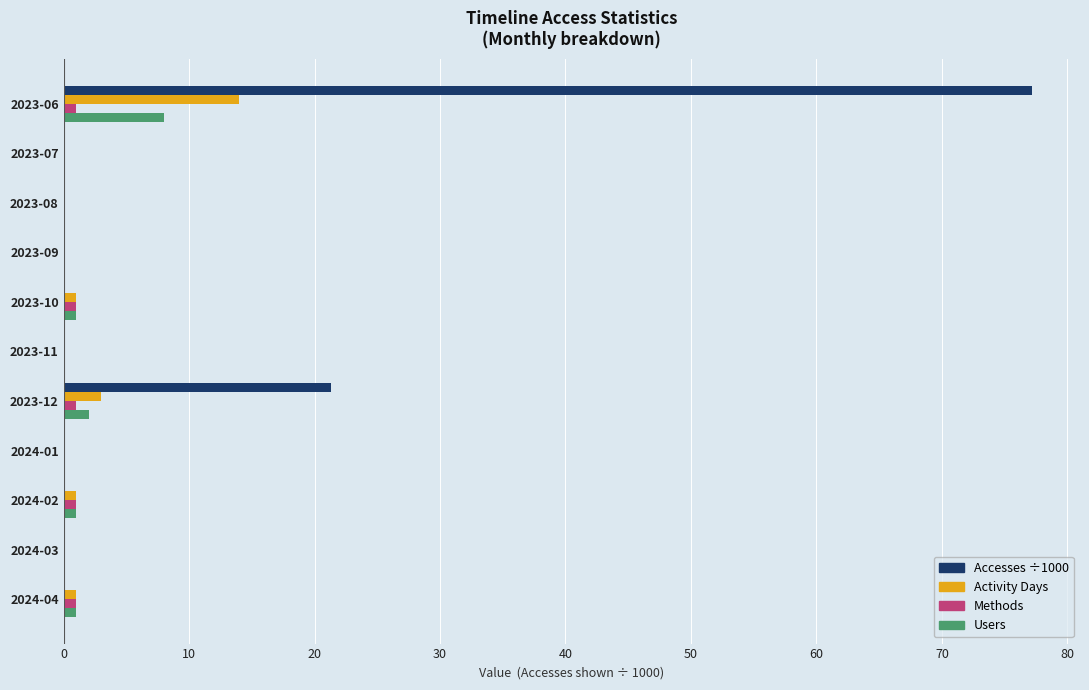

What is the sum of all Activity Days values?

20.0